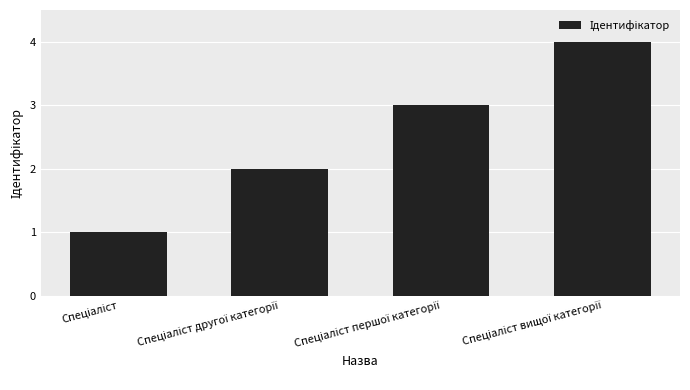

What is the difference between the maximum and minimum values?

3